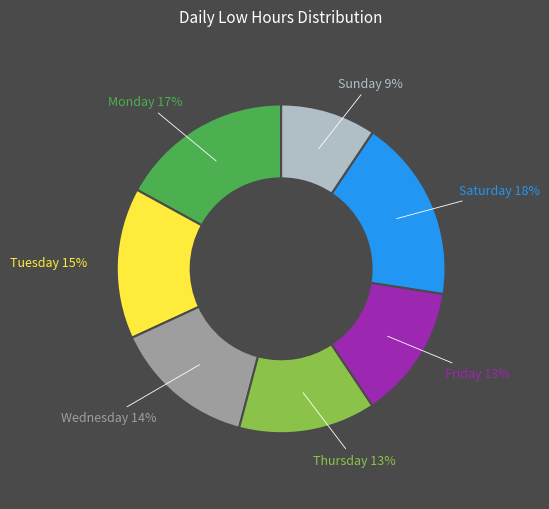

To the nearest percent, what is the difference between the largest and smallest slice percentages?

9%